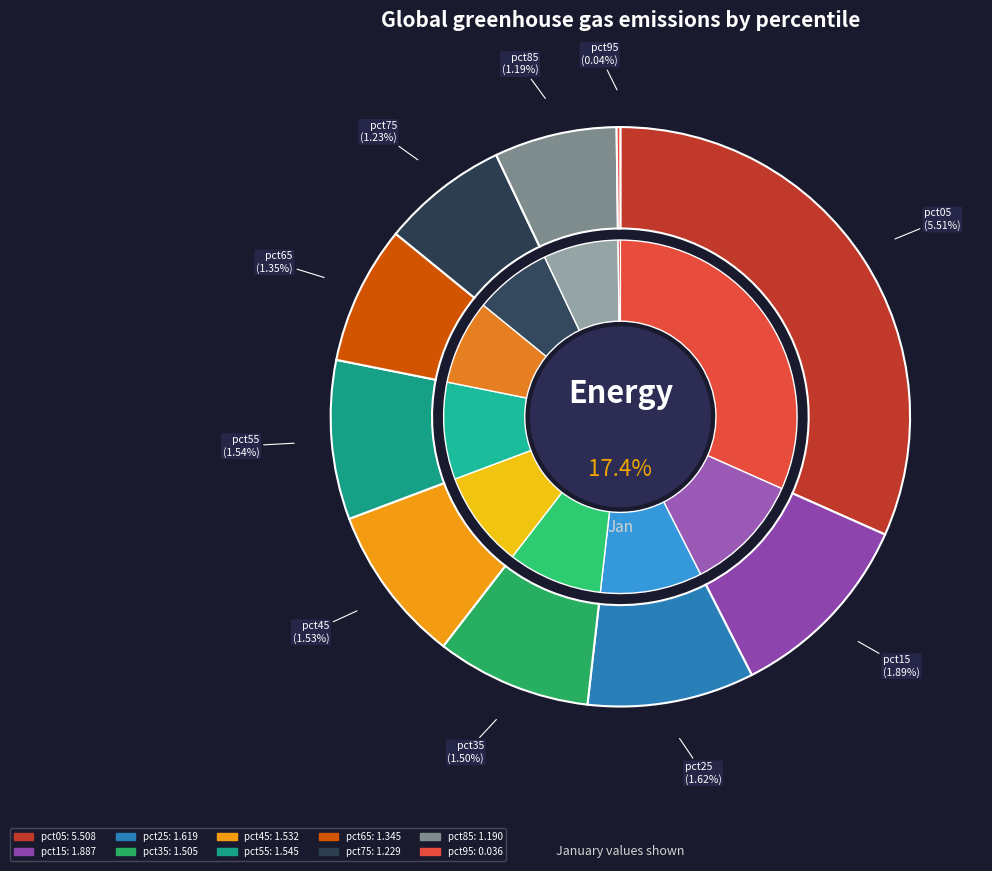

Count the number of slices in the pie.

10